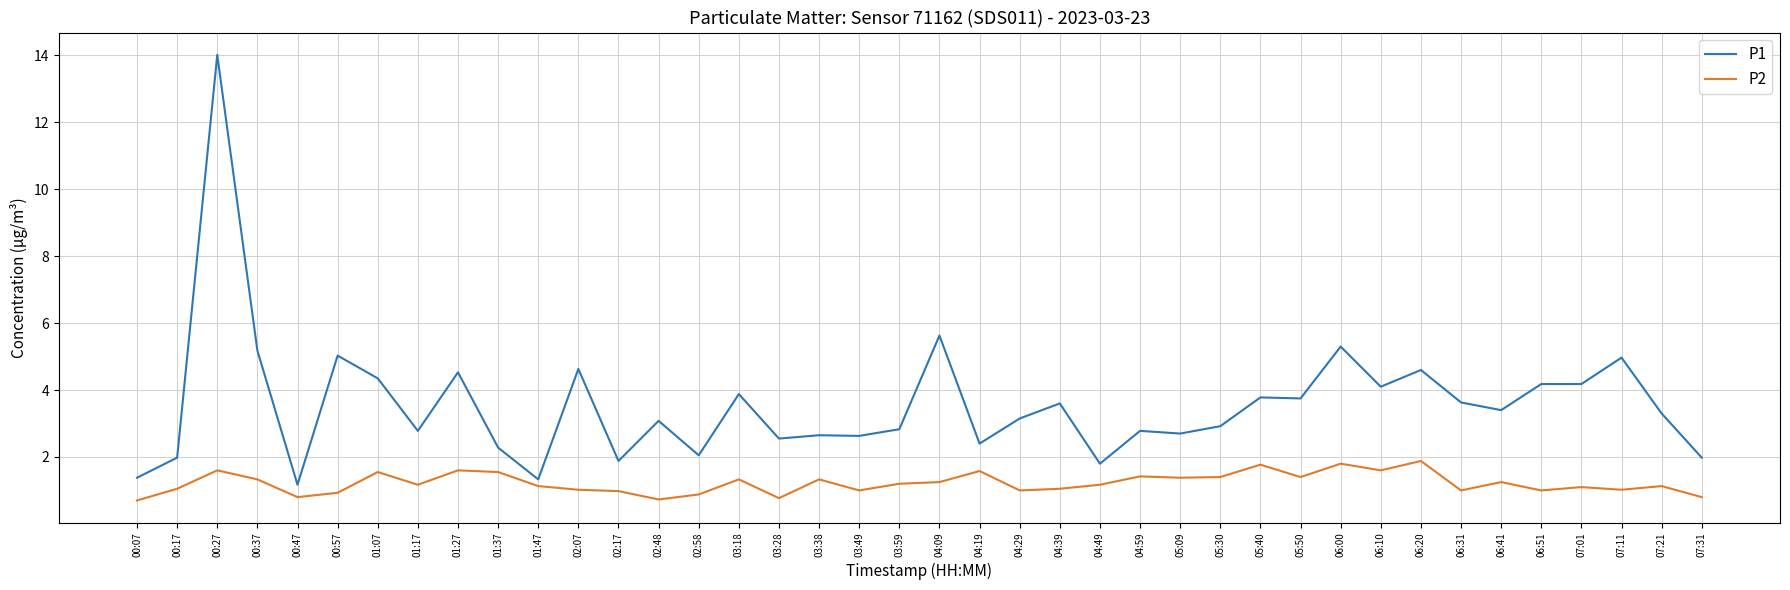

True or false: P2 has more than 1 interior local peaks.

True